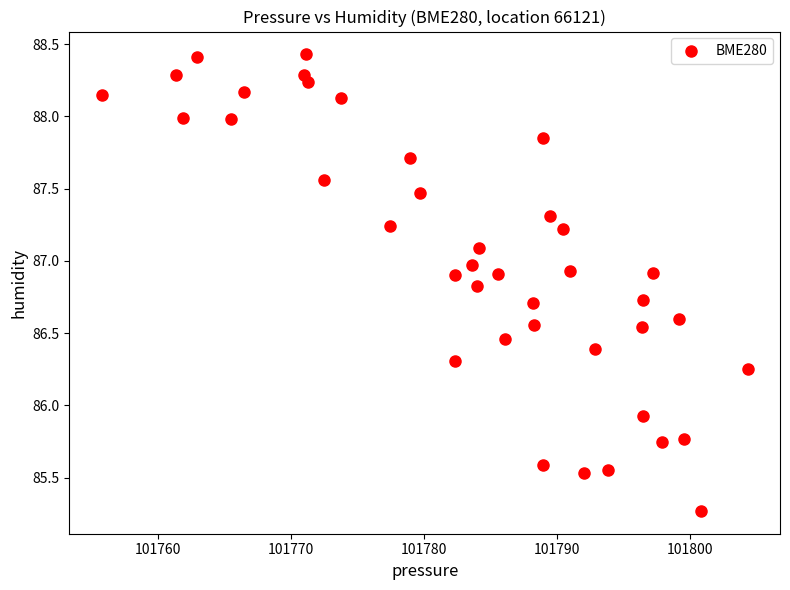

What Y value in the scatter plot is closest to 86?

85.9